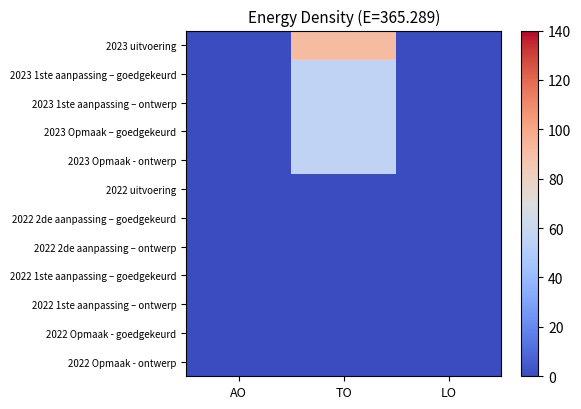

Which series changed the most between TO and LO?

2023 uitvoering